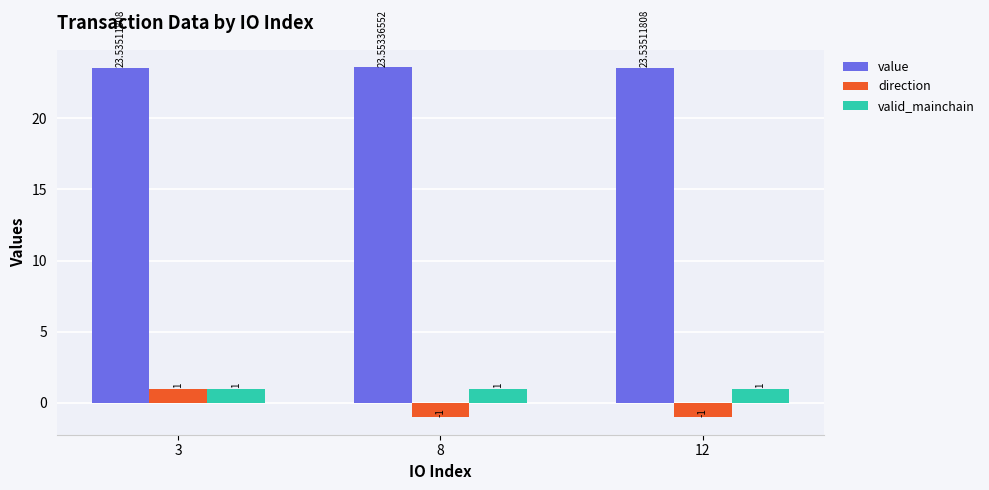

How many bars are there in total?

9